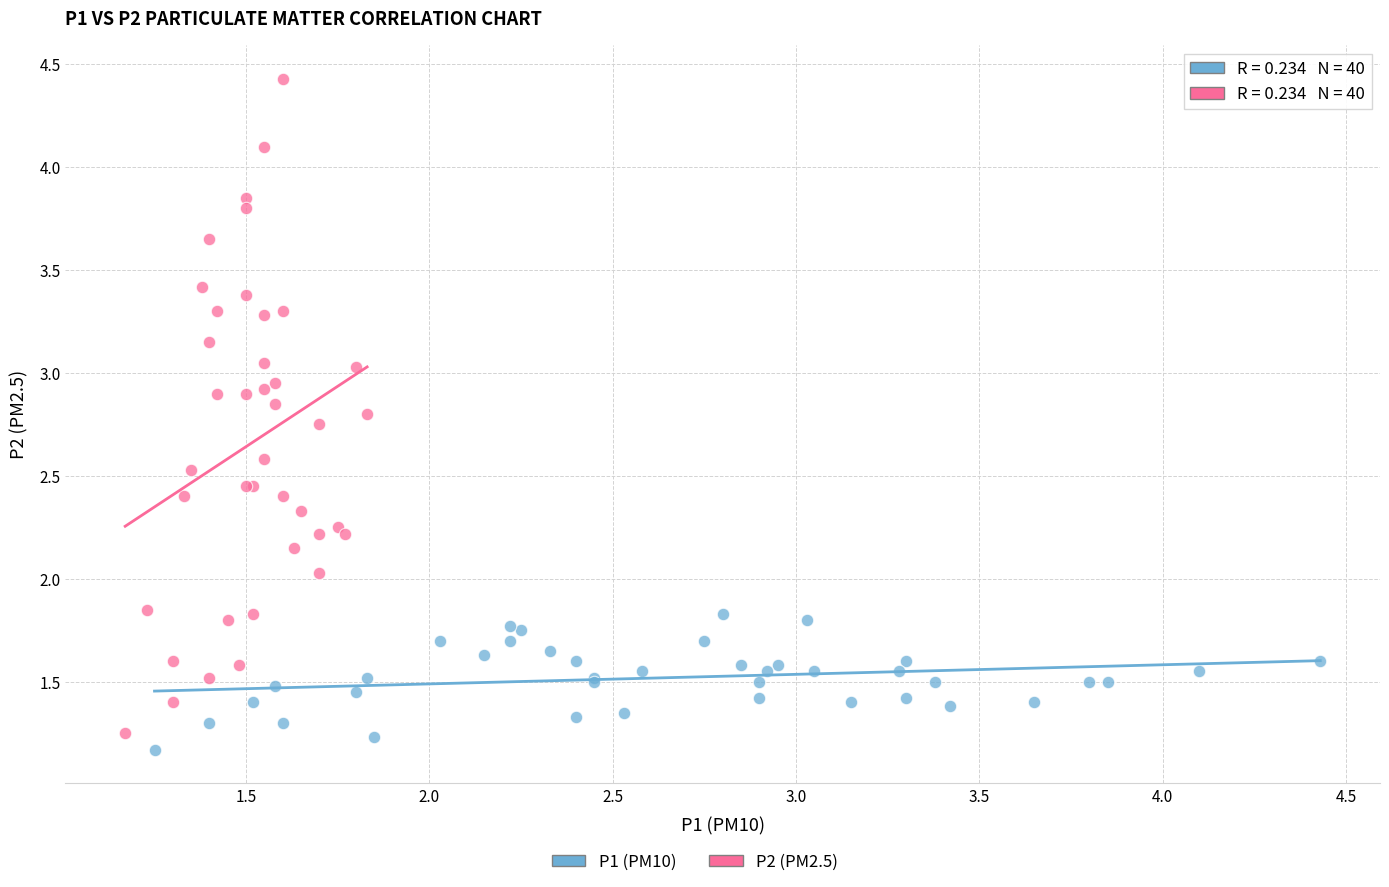

Which series reaches the maximum Y coordinate?

P2 (PM2.5)